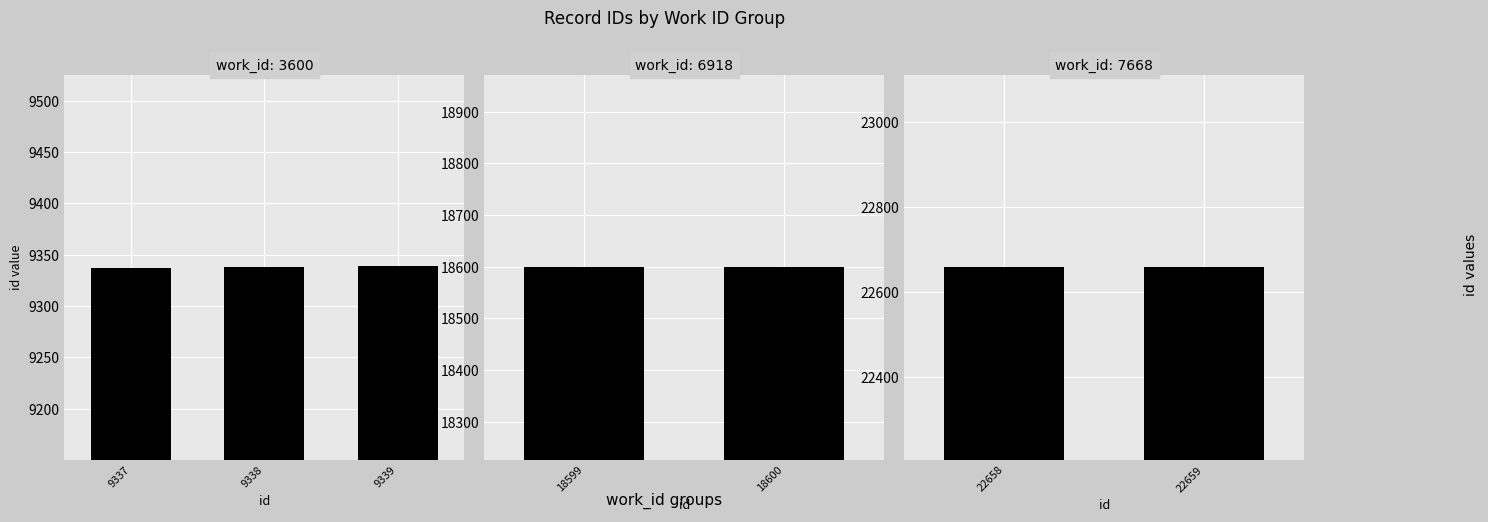

Reading left to right, transcribe all the data shown in this chart.

9337	9338	9339	18599	18600	22658	22659